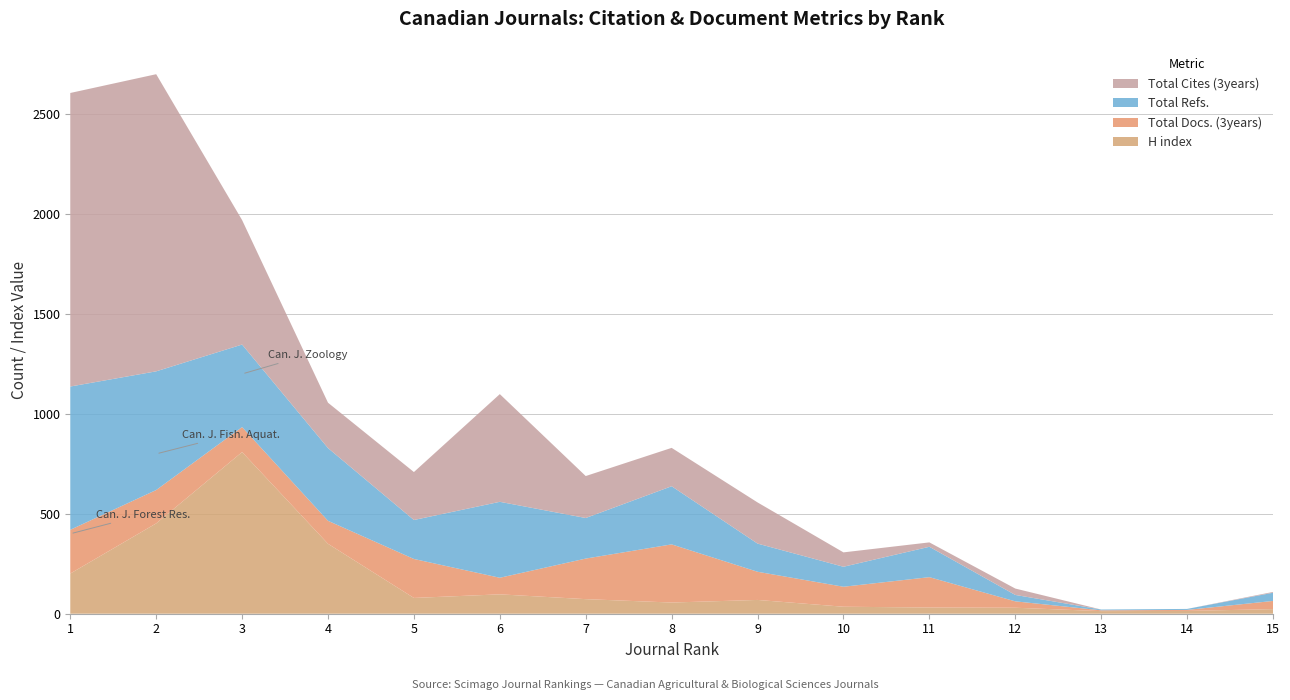

Reading left to right, list all the values displayed in this chart.

H index: 1=201	2=452	3=809	4=350	5=79	6=97	7=73	8=56	9=69	10=35	11=31	12=30	13=13	14=14	15=23
Total Docs. (3years): 1=219	2=167	3=125	4=115	5=195	6=83	7=203	8=291	9=141	10=100	11=152	12=32	13=4	14=5	15=41
Total Refs.: 1=717	2=594	3=413	4=364	5=195	6=380	7=203	8=291	9=141	10=100	11=152	12=32	13=4	14=5	15=41
Total Cites (3years): 1=1469	2=1487	3=623	4=227	5=240	6=539	7=210	8=192	9=206	10=72	11=22	12=32	13=0	14=0	15=4